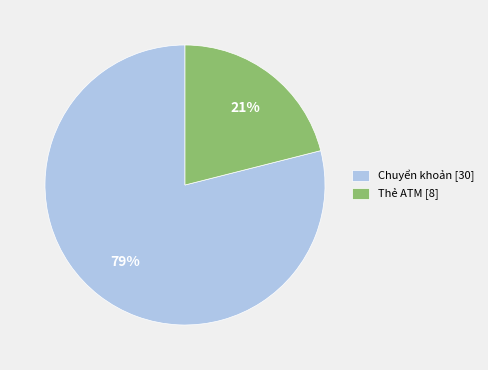

To the nearest percent, what is the difference between the Chuyển khoản and Thẻ ATM slice percentages?

58%